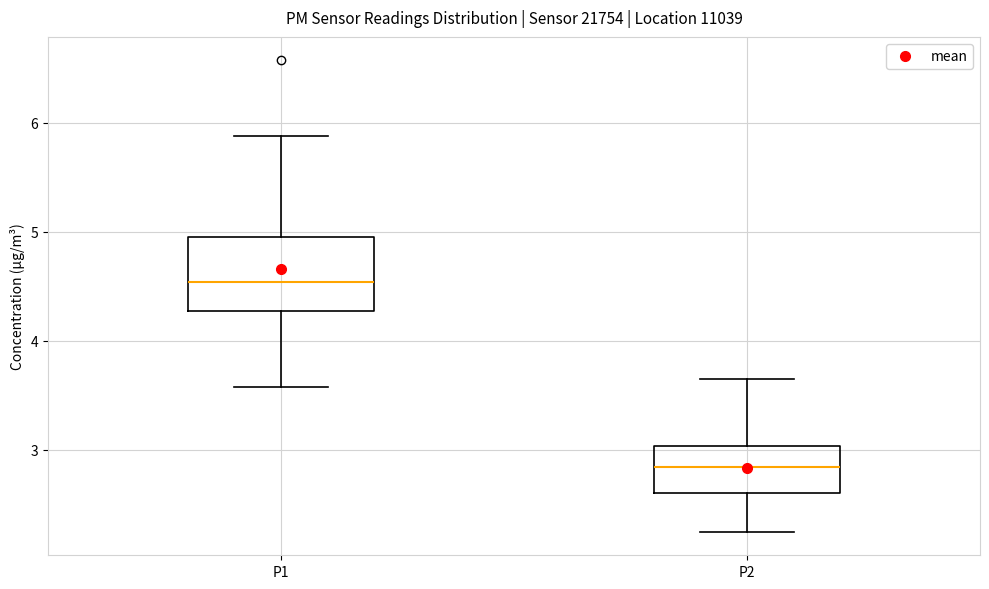

Which box's median line is the lowest?

P2